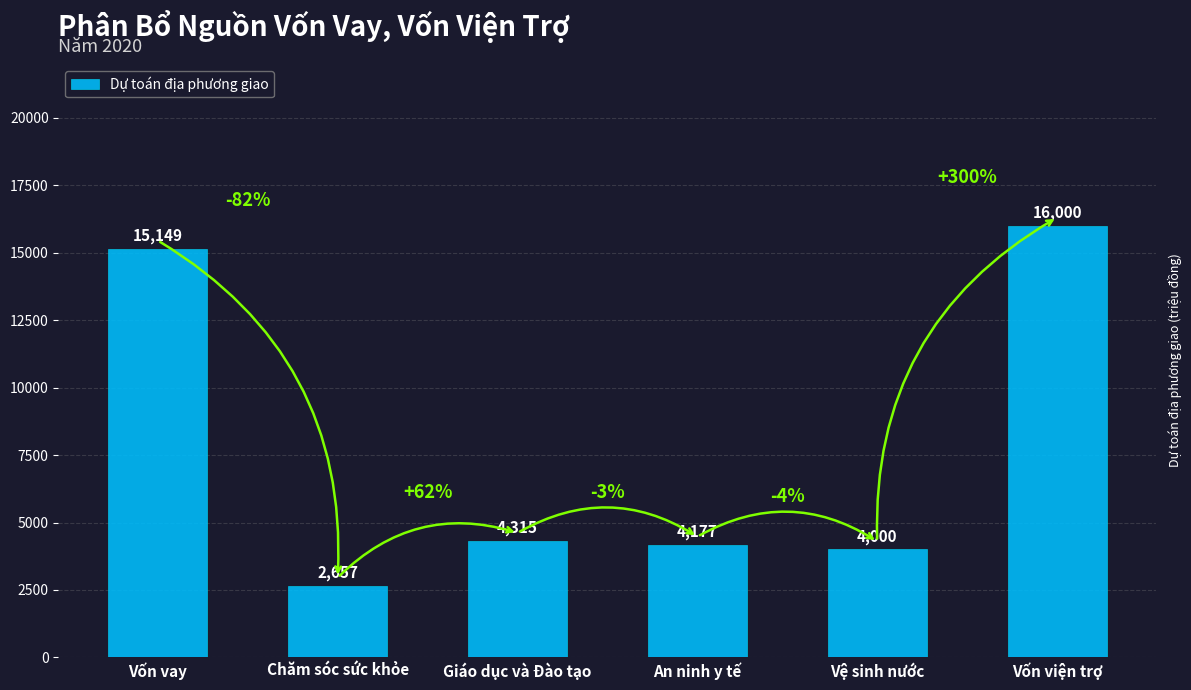

Which category has the lowest value across all series?

Chăm sóc sức khỏe